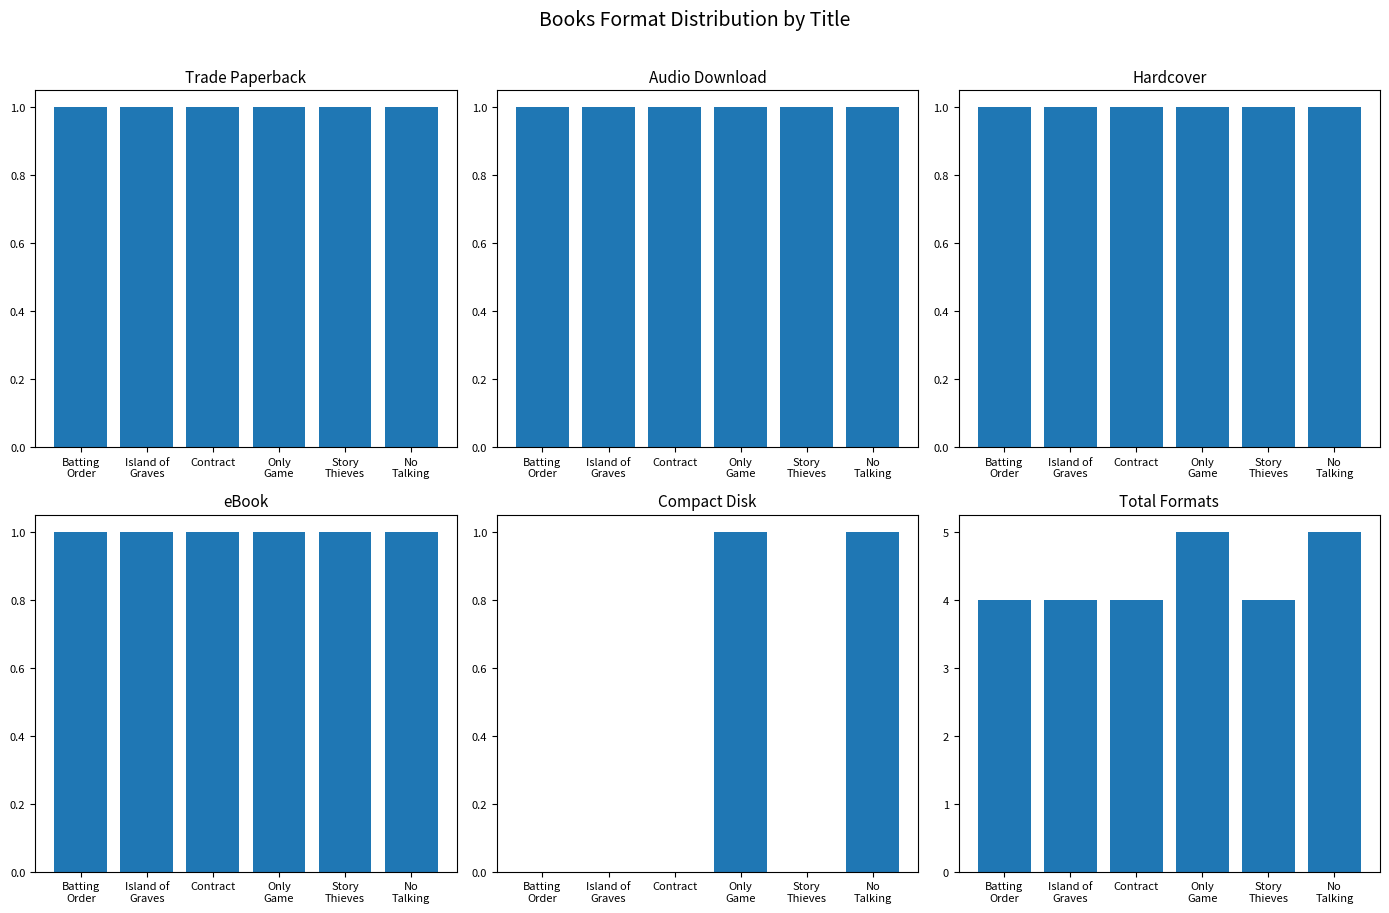

What is the maximum value for Trade Paperback?

1